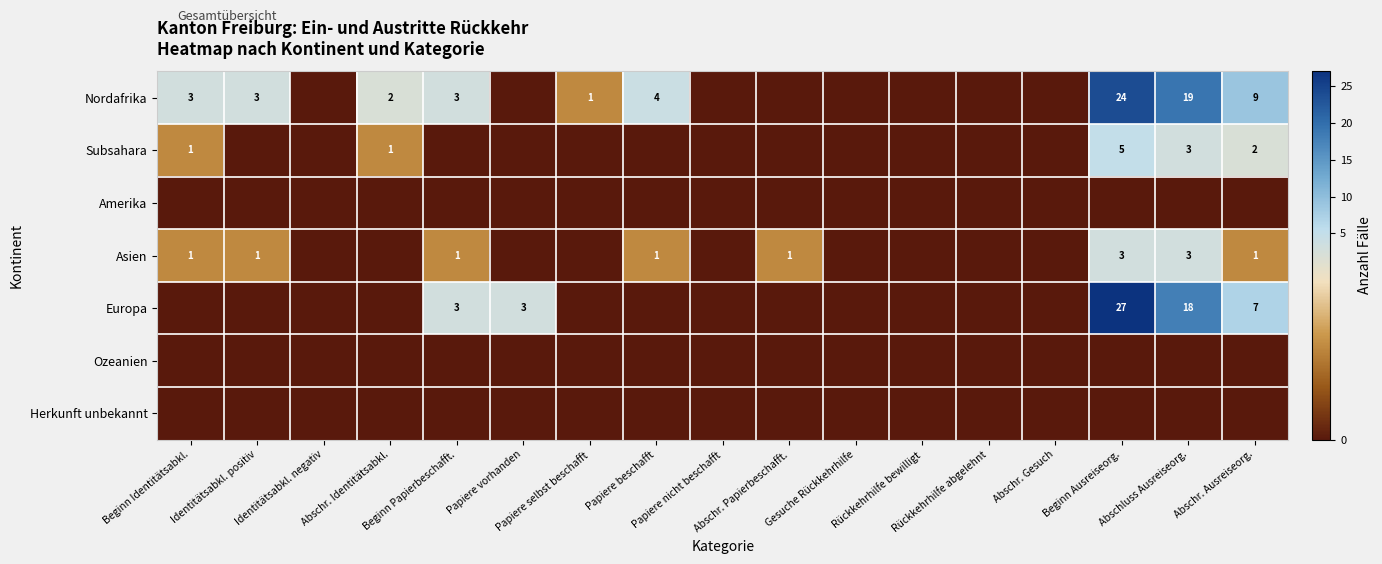

Is the value of Nordafrika at Rückkehrhilfe bewilligt greater than the value of Europa at Abschluss Ausreiseorg.?

No